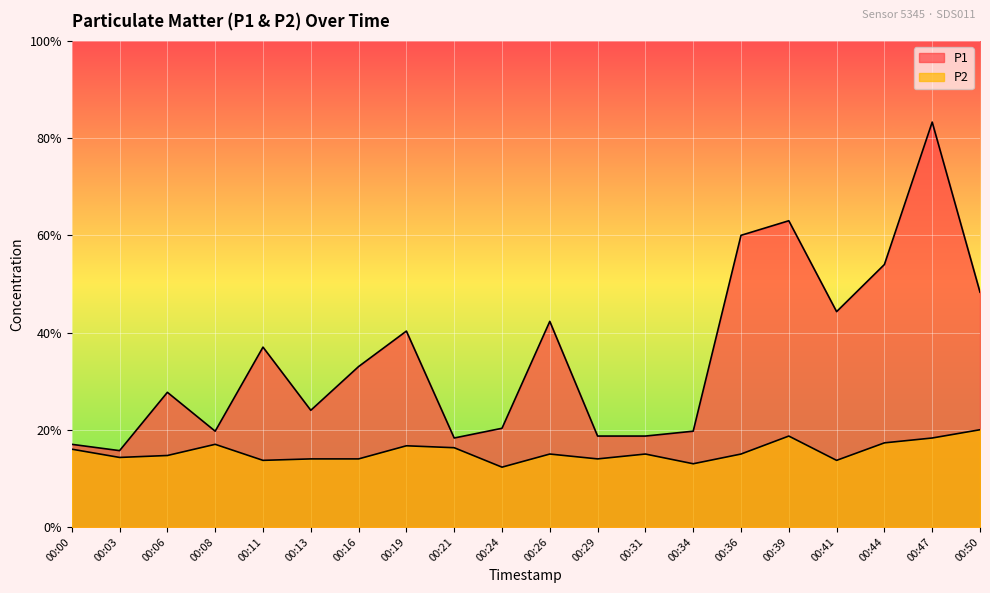

In P1, how many points are higher than both neighbors (excluding endpoints)?

6